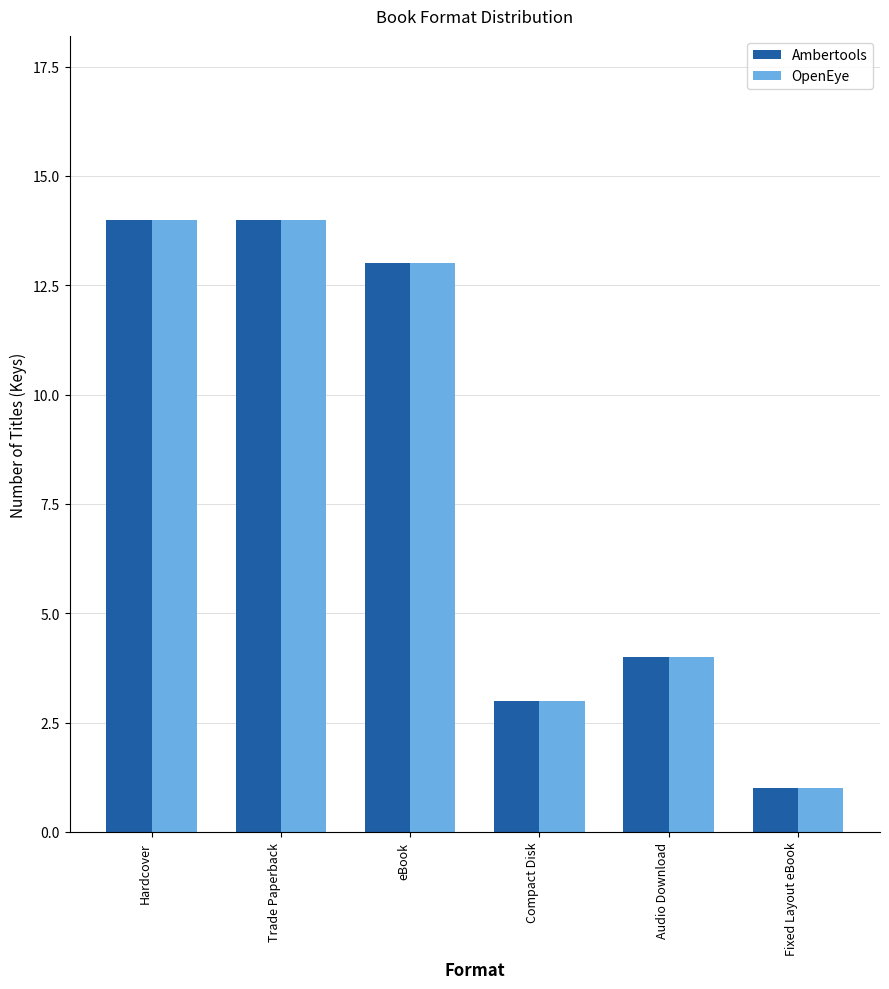

What is the sum of the Ambertools values at Audio Download and Trade Paperback?

18